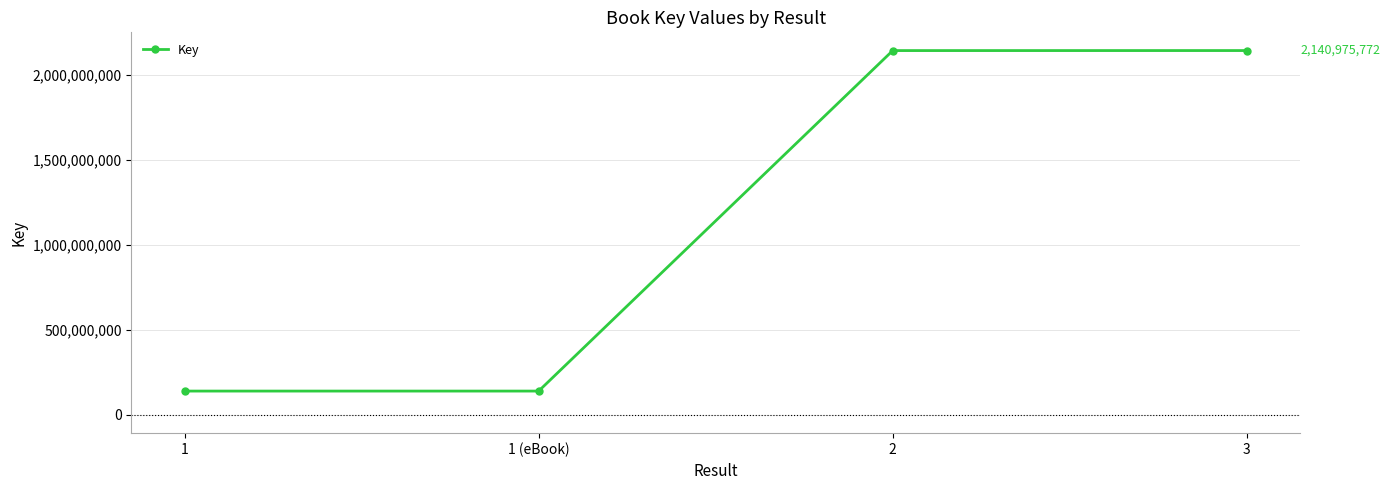

The value at 2 is 1496779334. True or false?

False